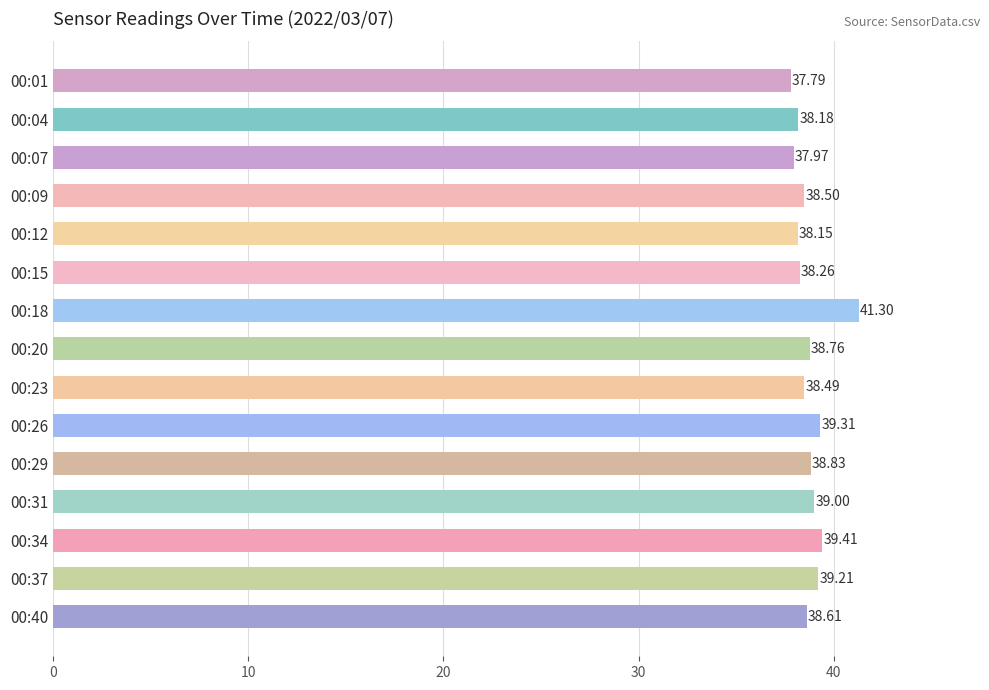

Which has a higher value, 00:34 or 00:31?

00:34